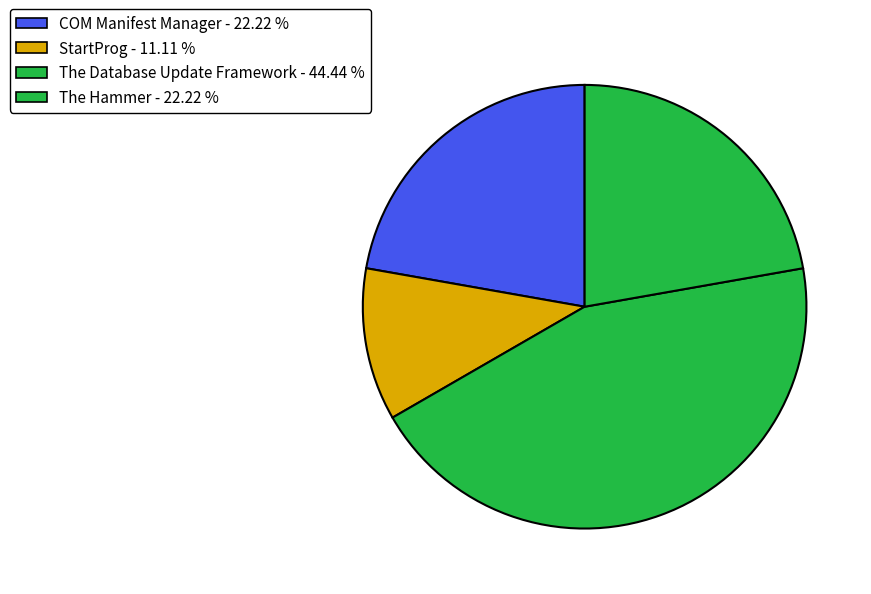

Count the number of slices in the pie.

4